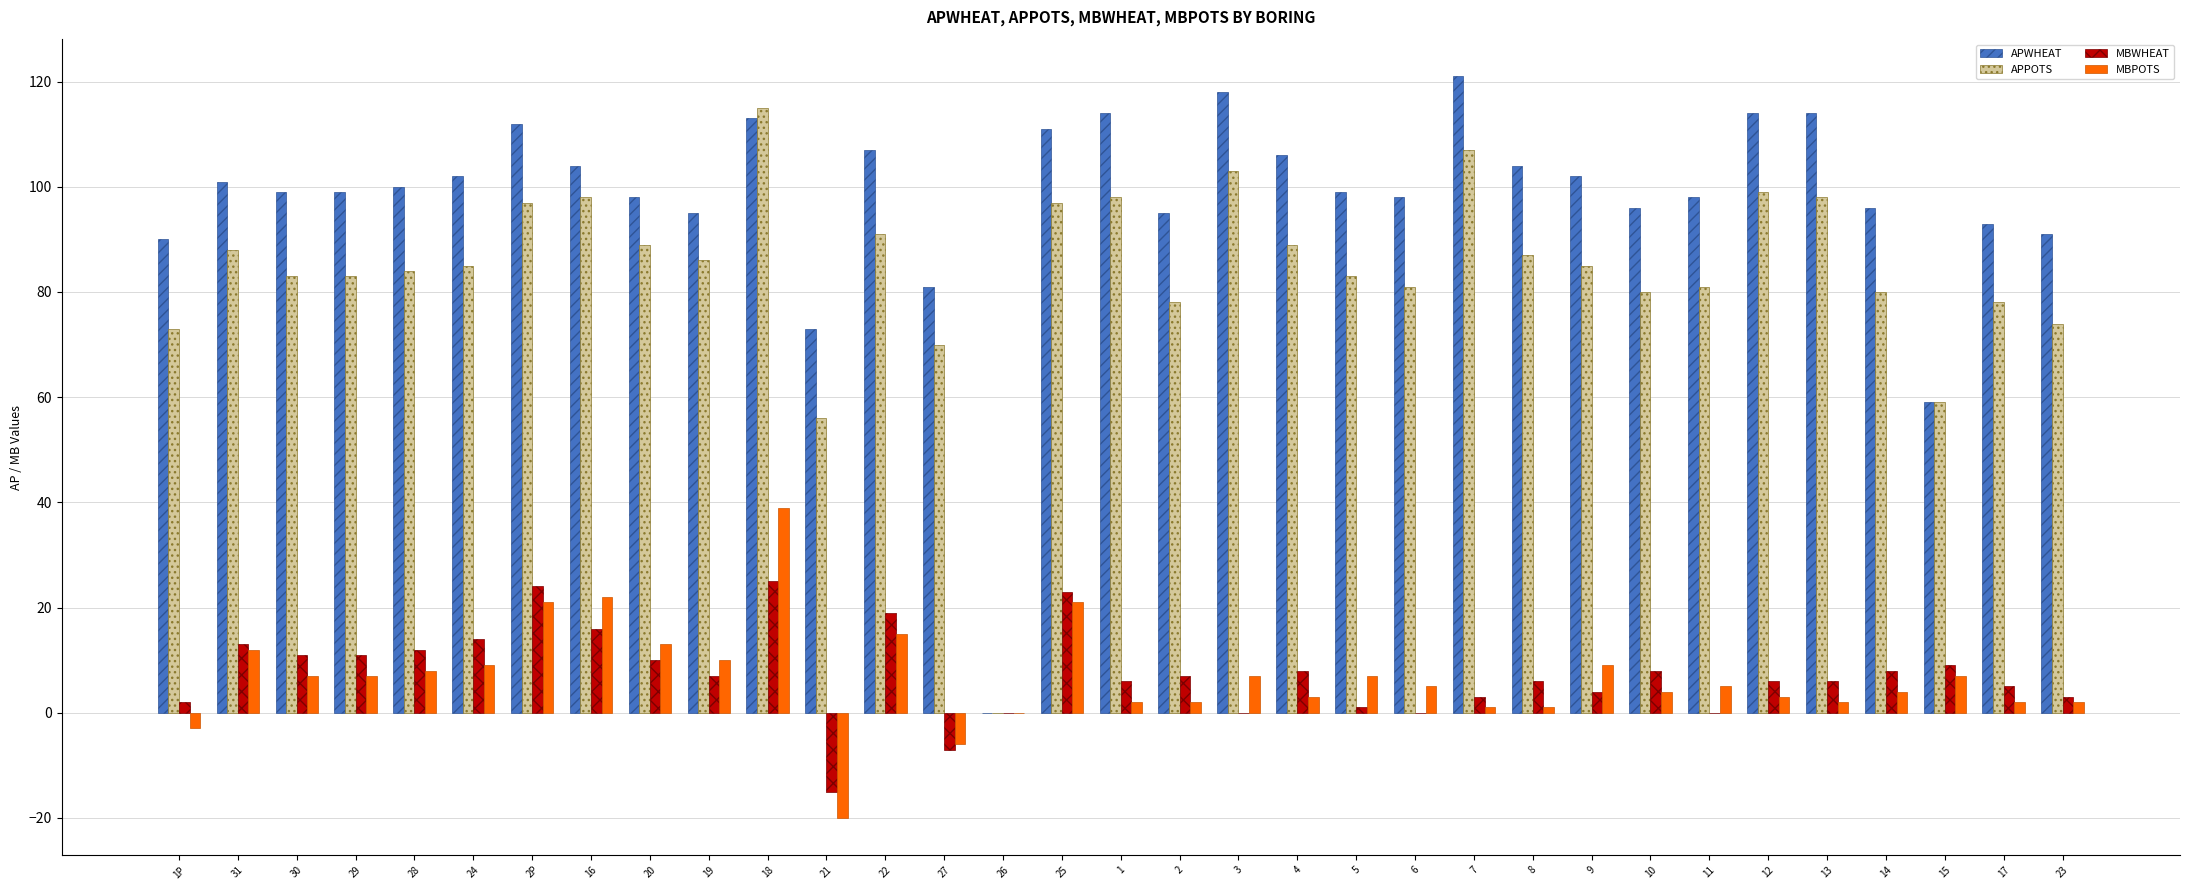

What is the maximum value shown in the chart?

121